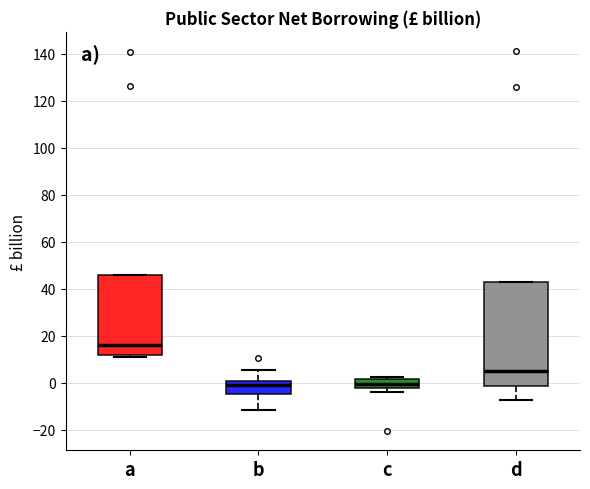

Reading left to right, read every box against the y-axis: the position of its median line, the range the box covers, and the ends of its whiskers. The values are not printed on the chart, so give them approximately, as read against the axis.

a: median 16, box 12 to 46, whiskers 12 (just below the box's lower edge) to 46
b: median 0 (just below the box's upper edge), box -4 to 0, whiskers -12 to 6
c: median 0, box -2 to 2, whiskers -4 to 2 (just above the box's upper edge)
d: median 4, box -2 to 42, whiskers -8 to 42